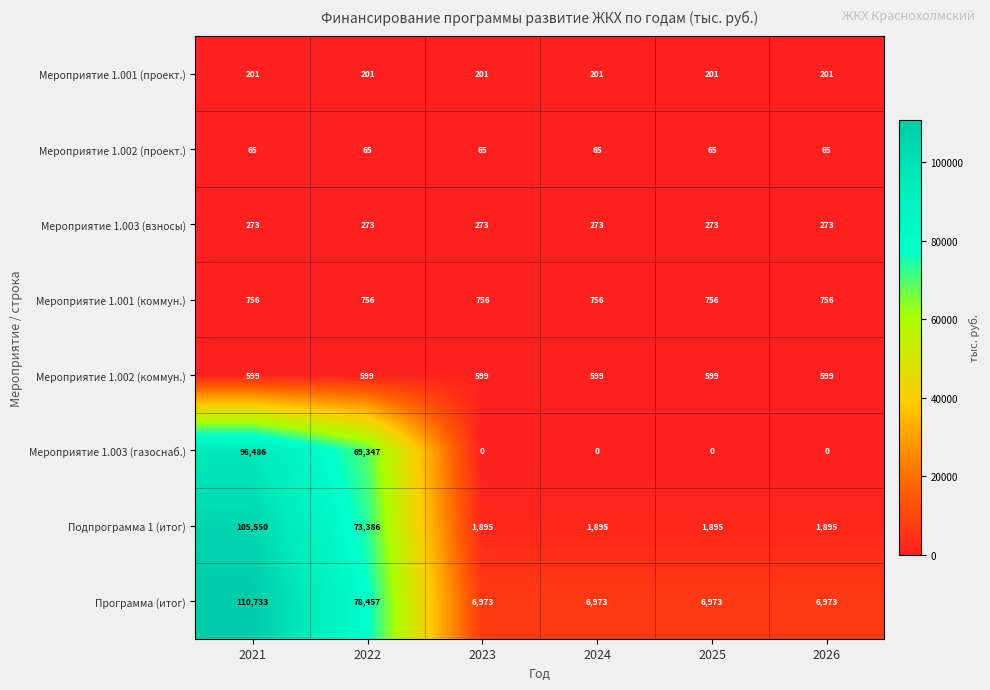

What is the spread (max minus min) of values at 2025?

6973